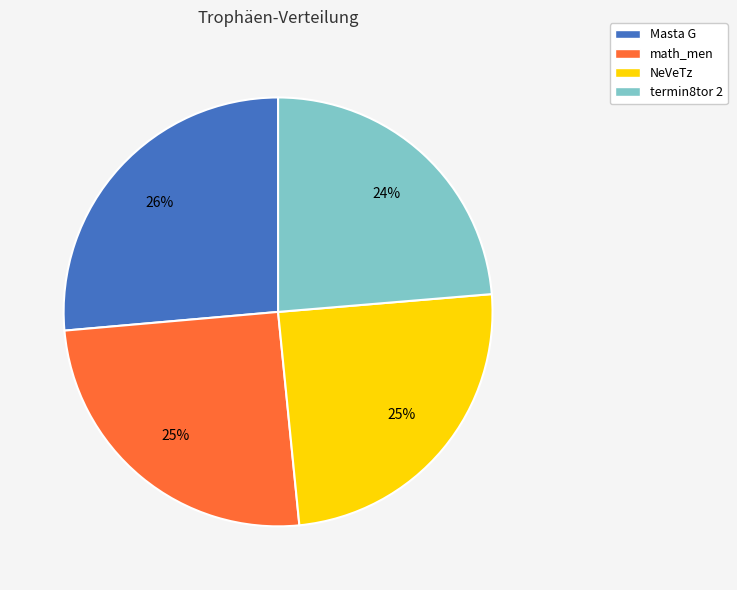

Does math_men represent more than half of the total?

No